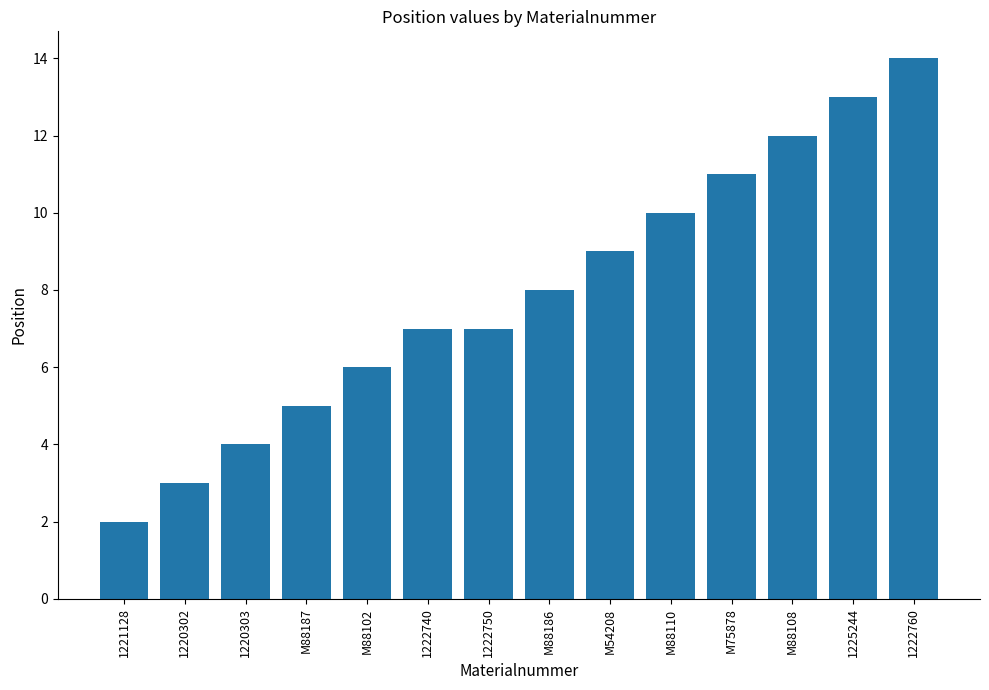

Read the value at M54208.

9